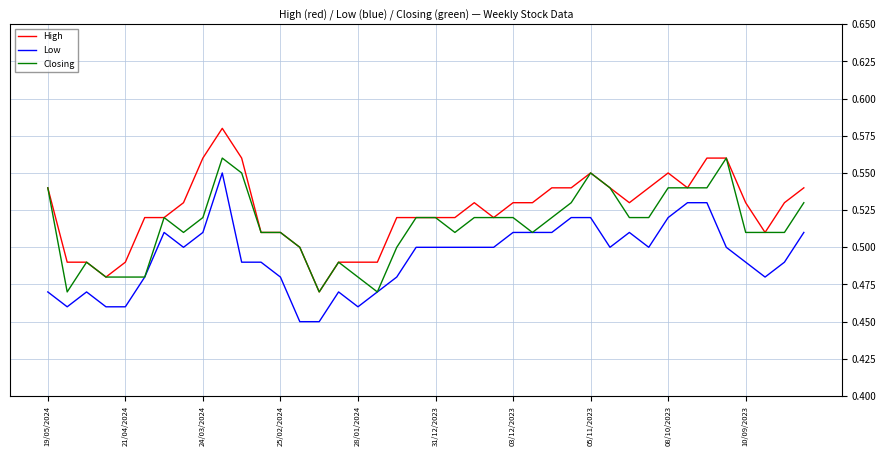

Rank the series by their average value, from lowest to highest.

Low, Closing, High